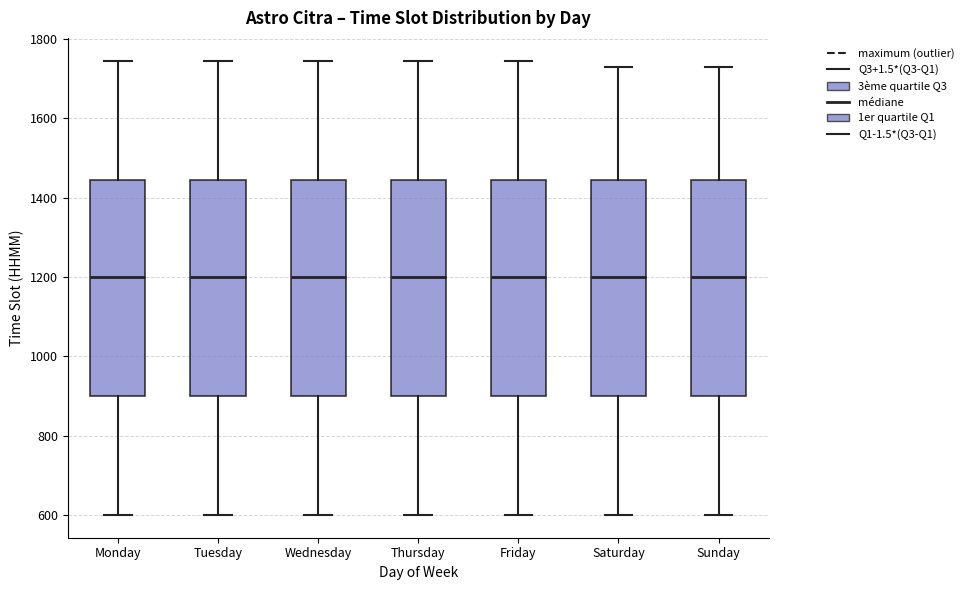

Reading left to right, read every box against the y-axis: the position of its median line, the range the box covers, and the ends of its whiskers. The values are not printed on the chart, so give them approximately, as read against the axis.

Monday: median 1200, box 900 to 1440, whiskers 600 to 1740
Tuesday: median 1200, box 900 to 1440, whiskers 600 to 1740
Wednesday: median 1200, box 900 to 1440, whiskers 600 to 1740
Thursday: median 1200, box 900 to 1440, whiskers 600 to 1740
Friday: median 1200, box 900 to 1440, whiskers 600 to 1740
Saturday: median 1200, box 900 to 1440, whiskers 600 to 1740
Sunday: median 1200, box 900 to 1440, whiskers 600 to 1740